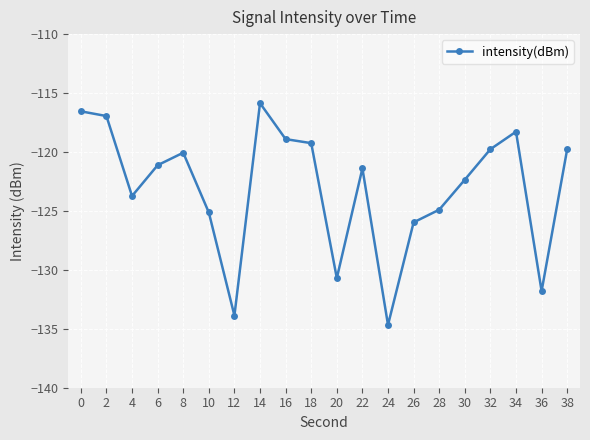

How many interior local peaks (higher than both neighbors) does the data have?

4